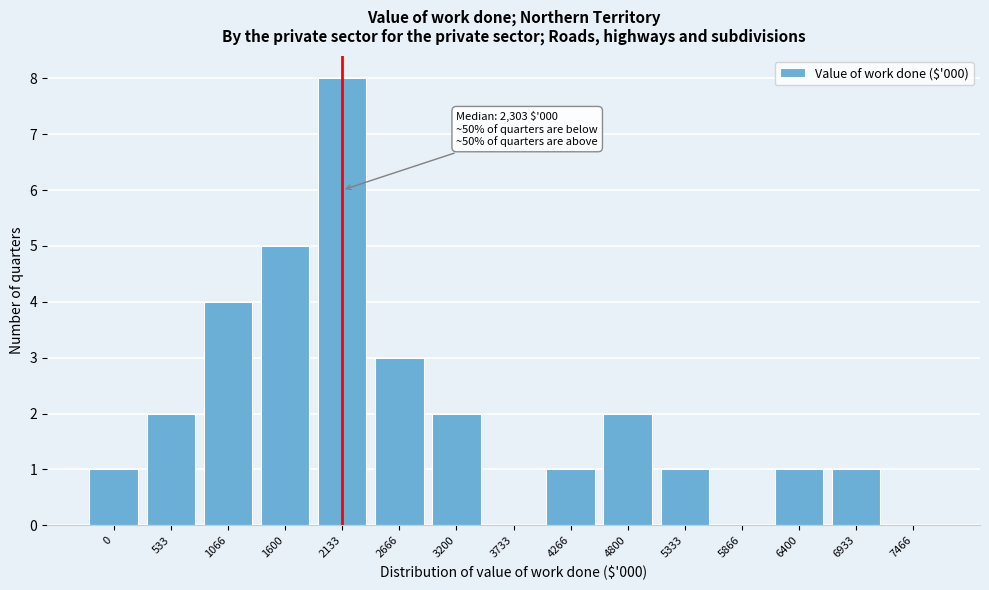

Reading left to right, extract all data points from this chart.

0=1	533=2	1066=4	1600=5	2133=8	2666=3	3200=2	3733=0	4266=1	4800=2	5333=1	5866=0	6400=1	6933=1	7466=0